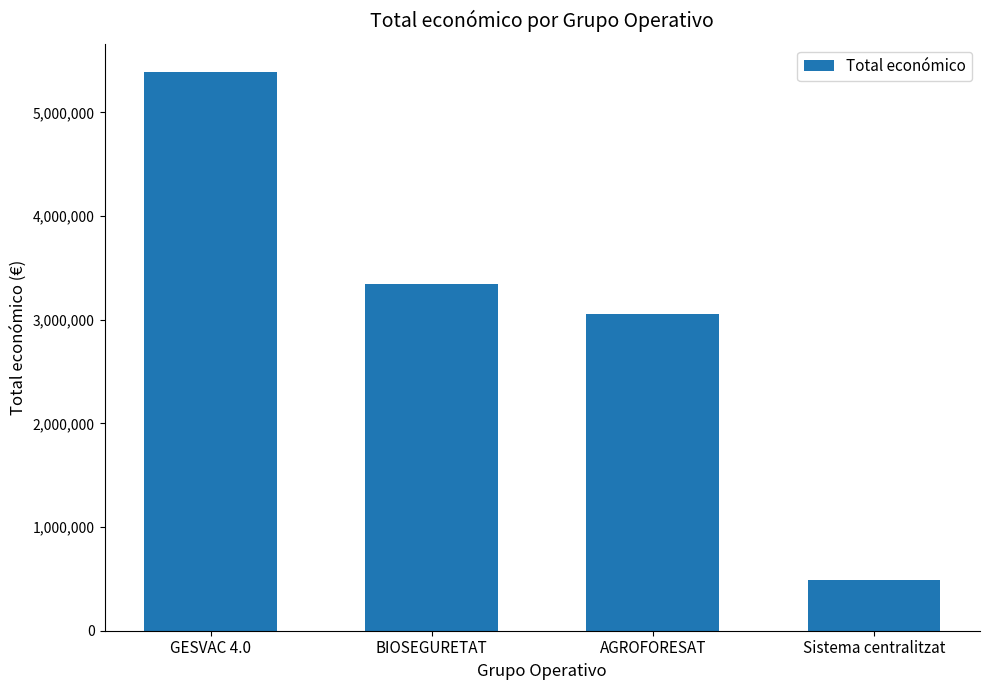

Reading left to right, extract all data points from this chart.

GESVAC 4.0=5390598	BIOSEGURETAT=3342252	AGROFORESAT=3051573	Sistema centralitzat=492343